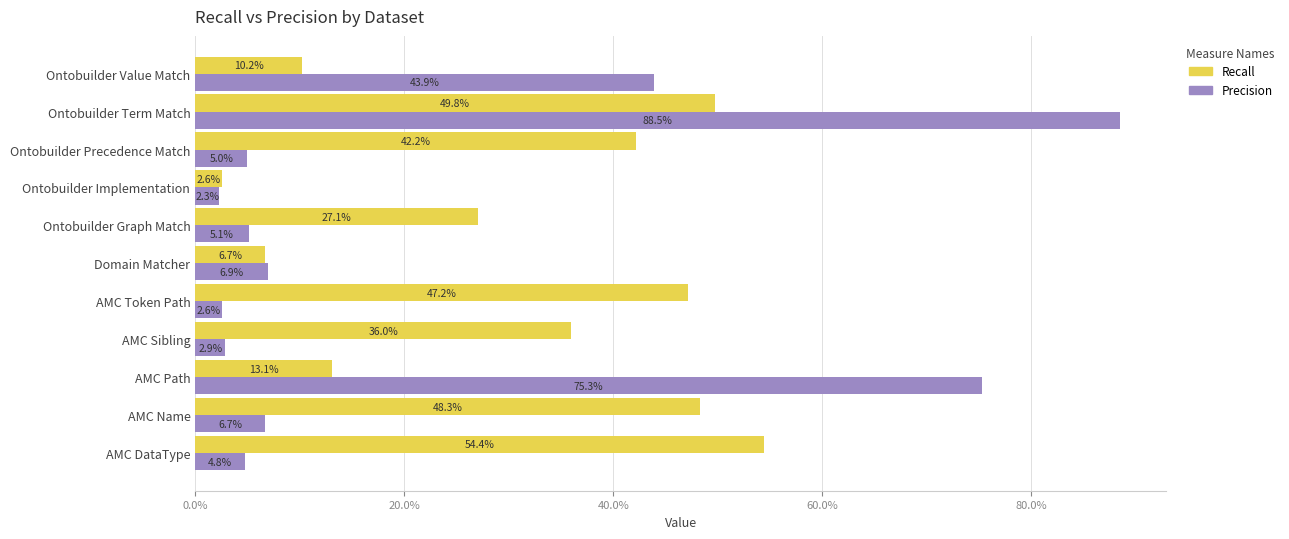

Which series has the widest spread of values?

Precision